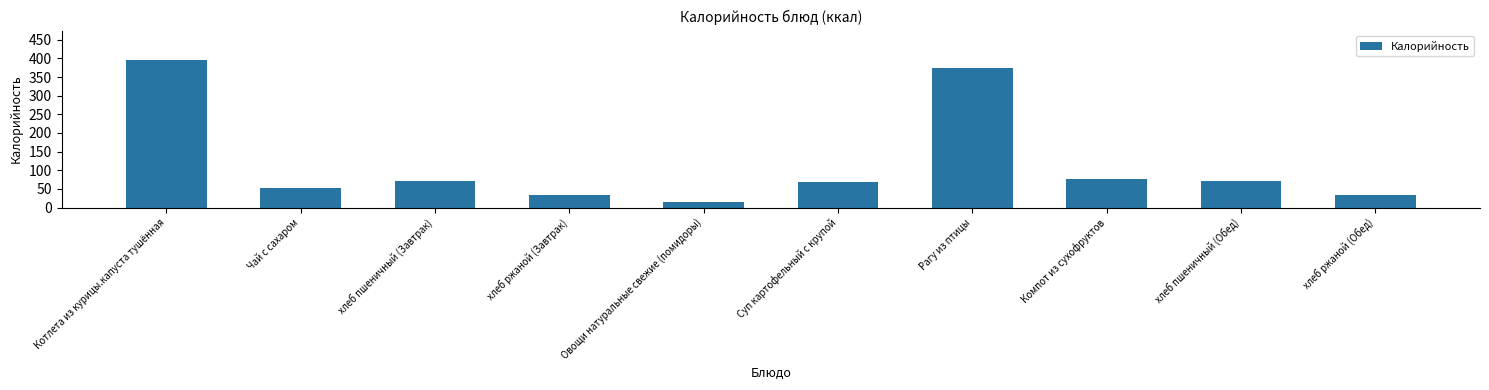

Where is the data nearest to the value 204?

Компот из сухофруктов